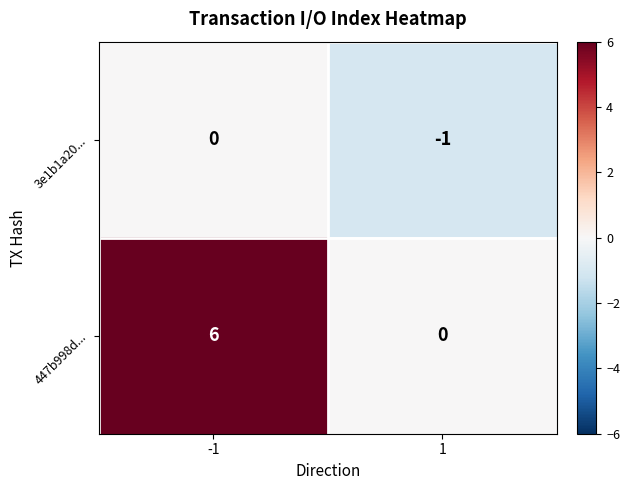

What is the total value across all series at 1?

-1